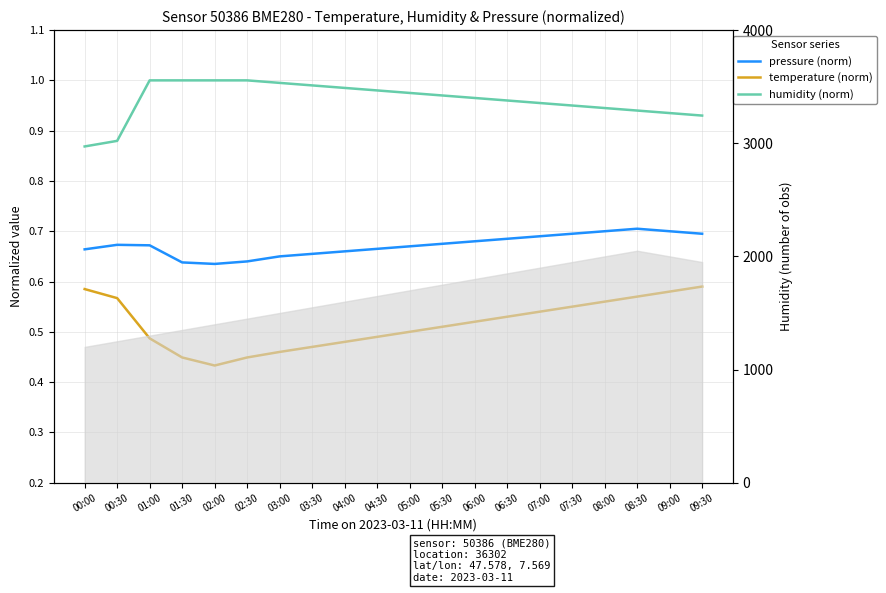

Which category has the highest value in the temperature (norm) series?

09:30